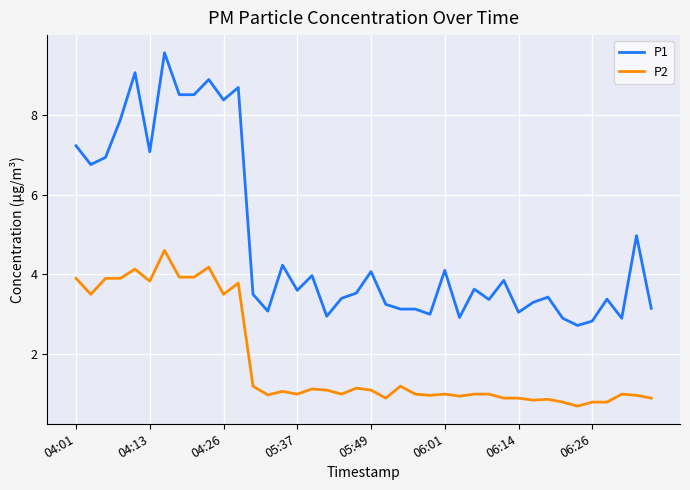

Rank the series by their average value, from lowest to highest.

P2, P1